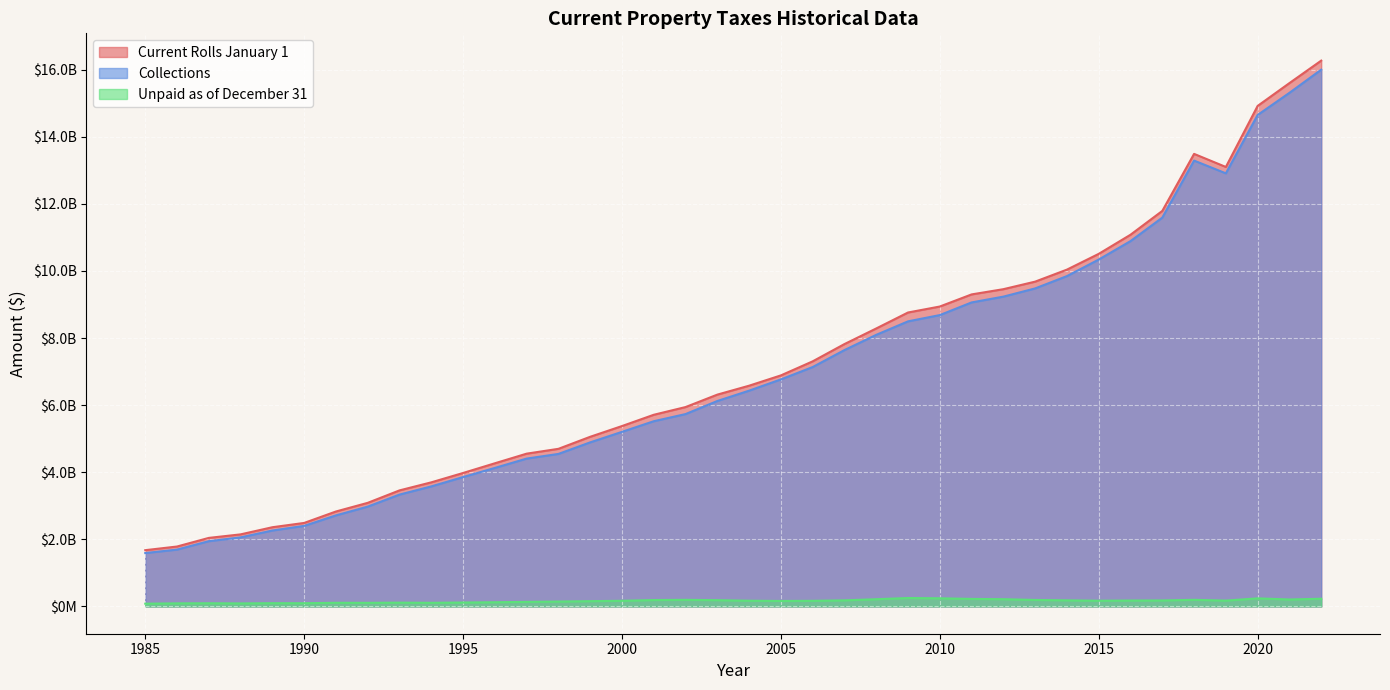

True or false: Collections has a value of 9062000000 at 2011.

True